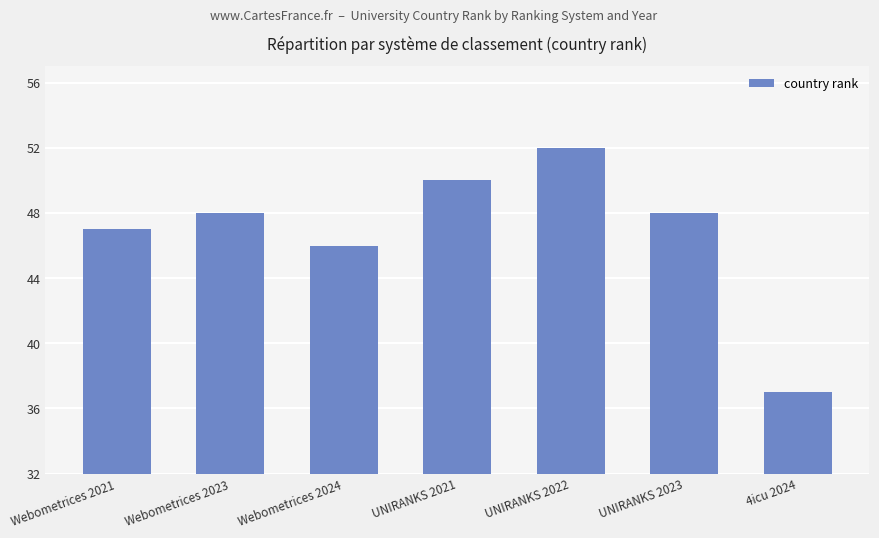

Where is the data nearest to the value 44?

Webometrices 2024